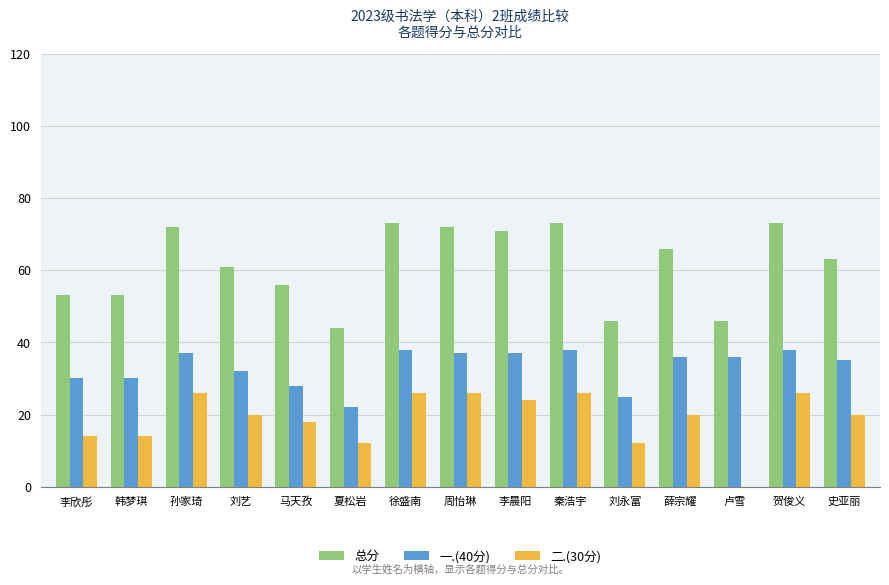

What is the average value of the 总分 series?

61